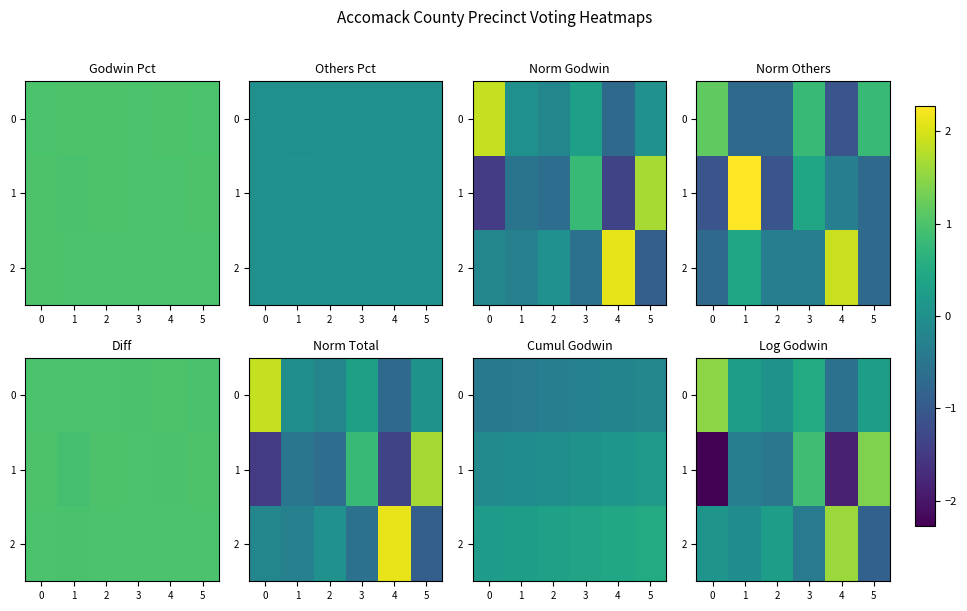

Is the value of 0 at 5 greater than the value of 1 at 2?

Yes